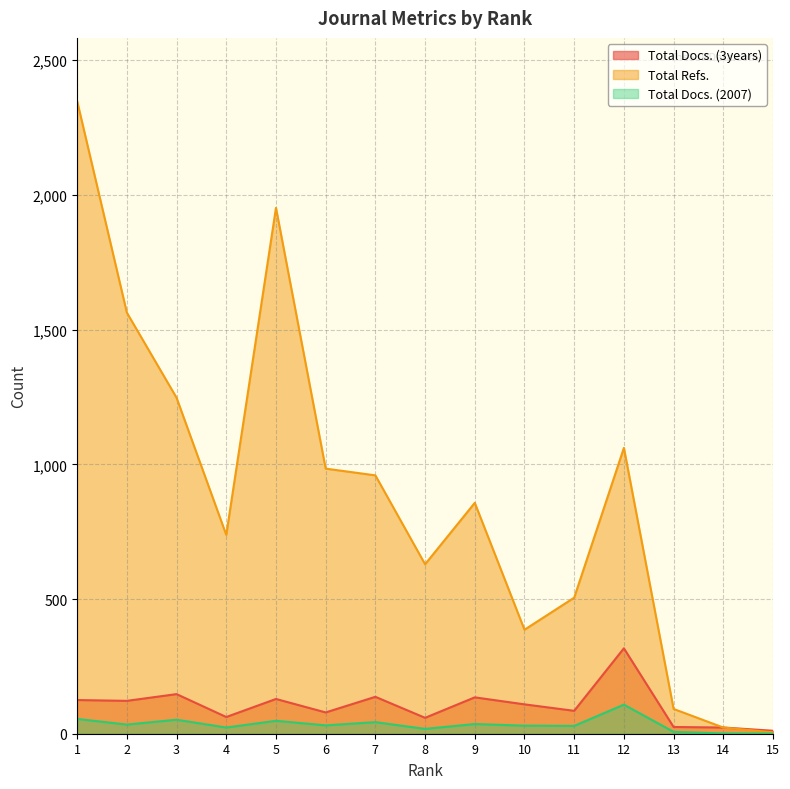

What is the value of the Total Docs. (2007) point at the 14th from the left?

1